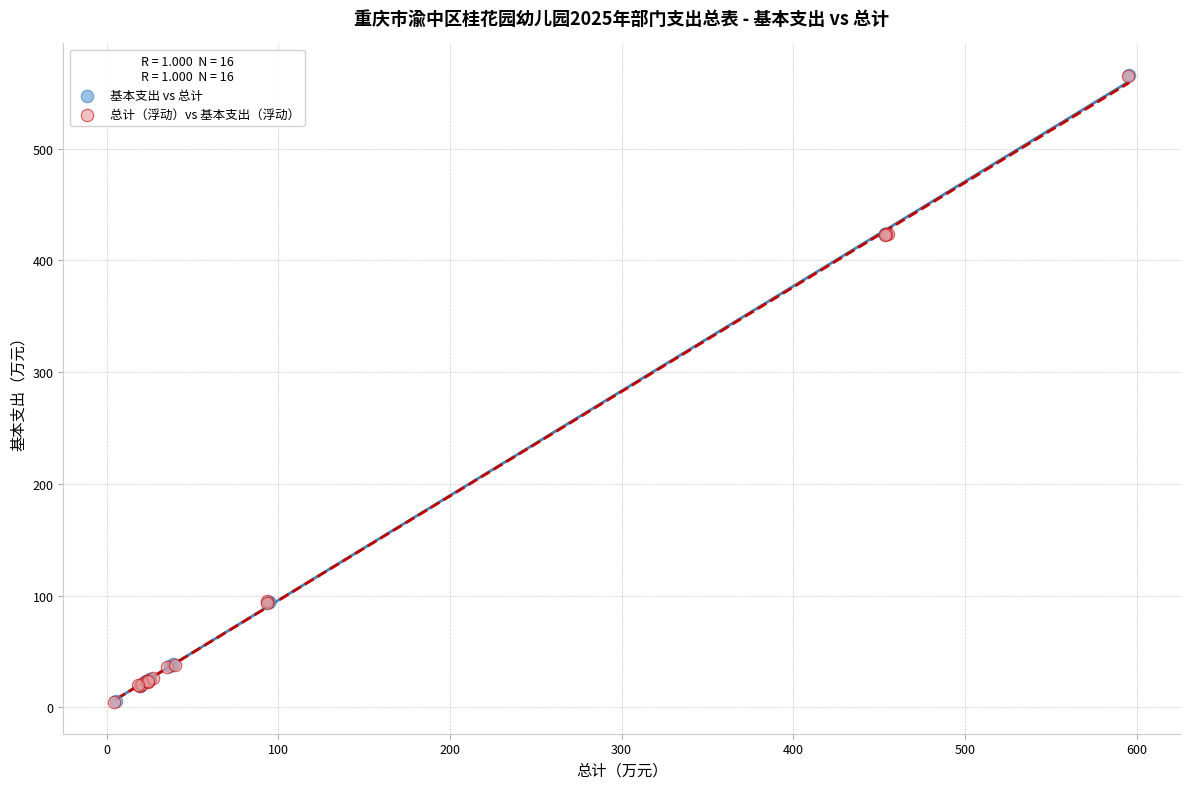

What are all the series names shown in the legend?

基本支出 vs 总计, 总计（浮动）vs 基本支出（浮动）